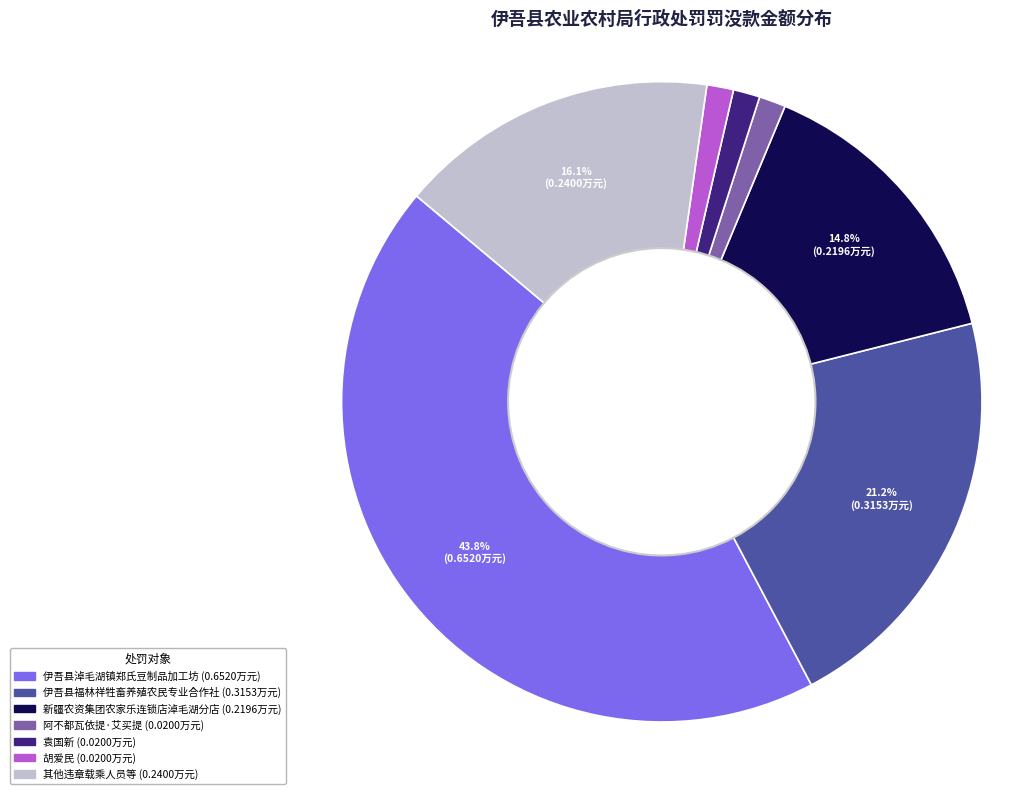

How many slices are in this pie chart?

7